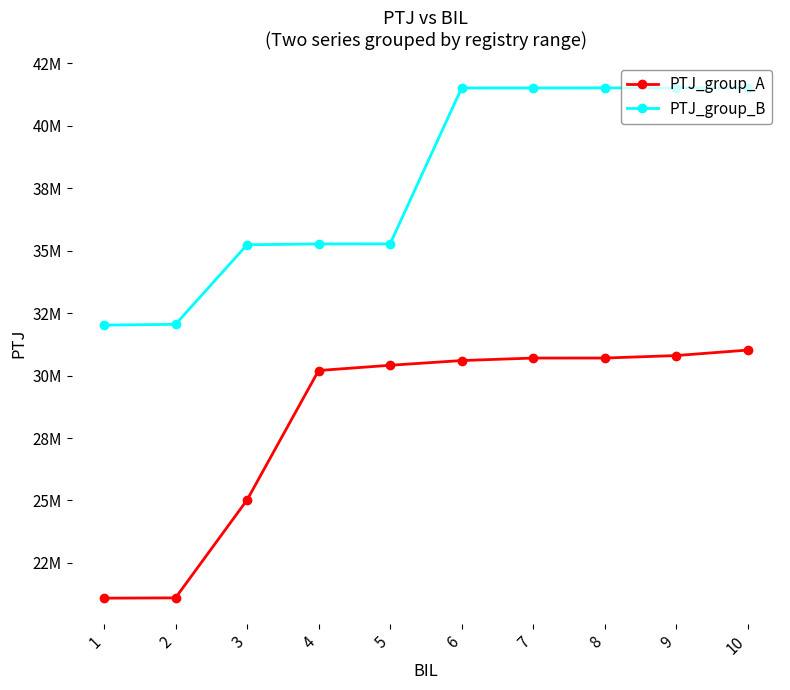

Which label corresponds to the smallest value in the chart?

1